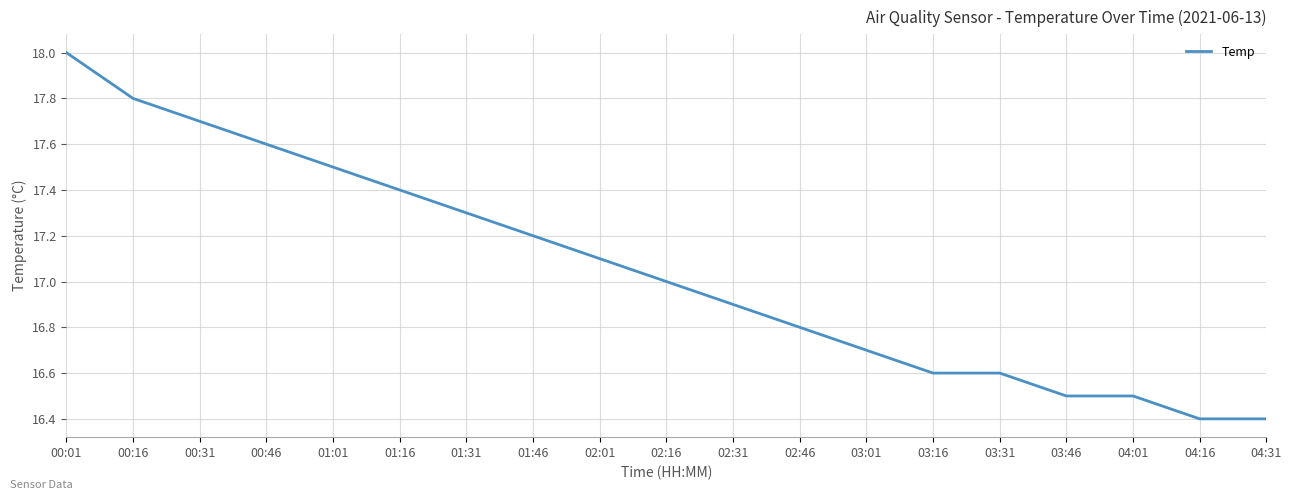

What position from the right is 00:01?

19